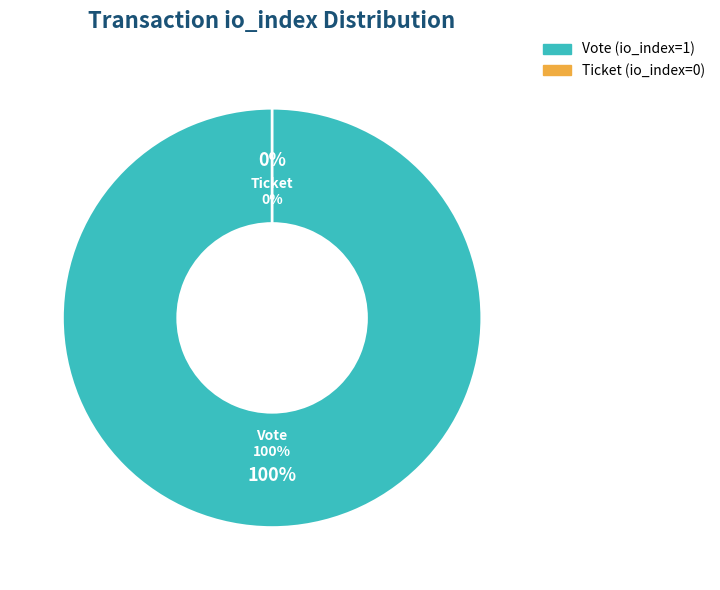

What is the change in value from Vote (io_index=1) to Ticket (io_index=0)?

-1